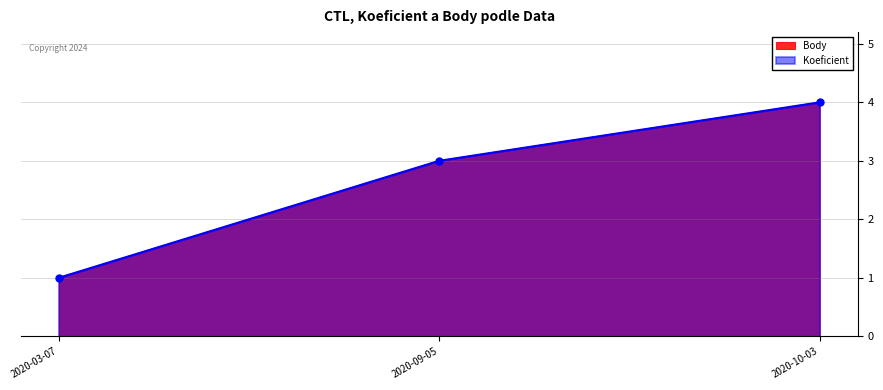

What is the label of the 3rd point from the left?

2020-10-03